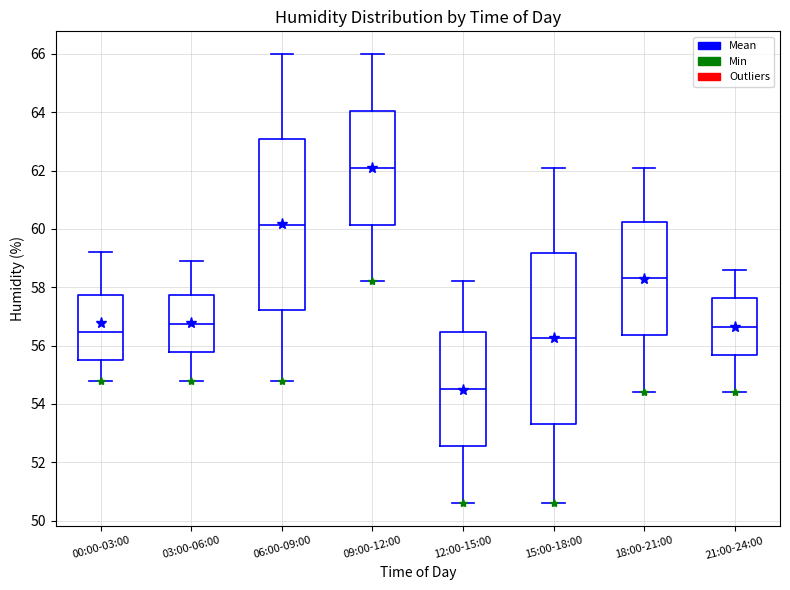

Where does the lower whisker of the box for 09:00-12:00 end on the y-axis? The values are not printed on the chart, so give them approximately, as read against the axis.

58.2